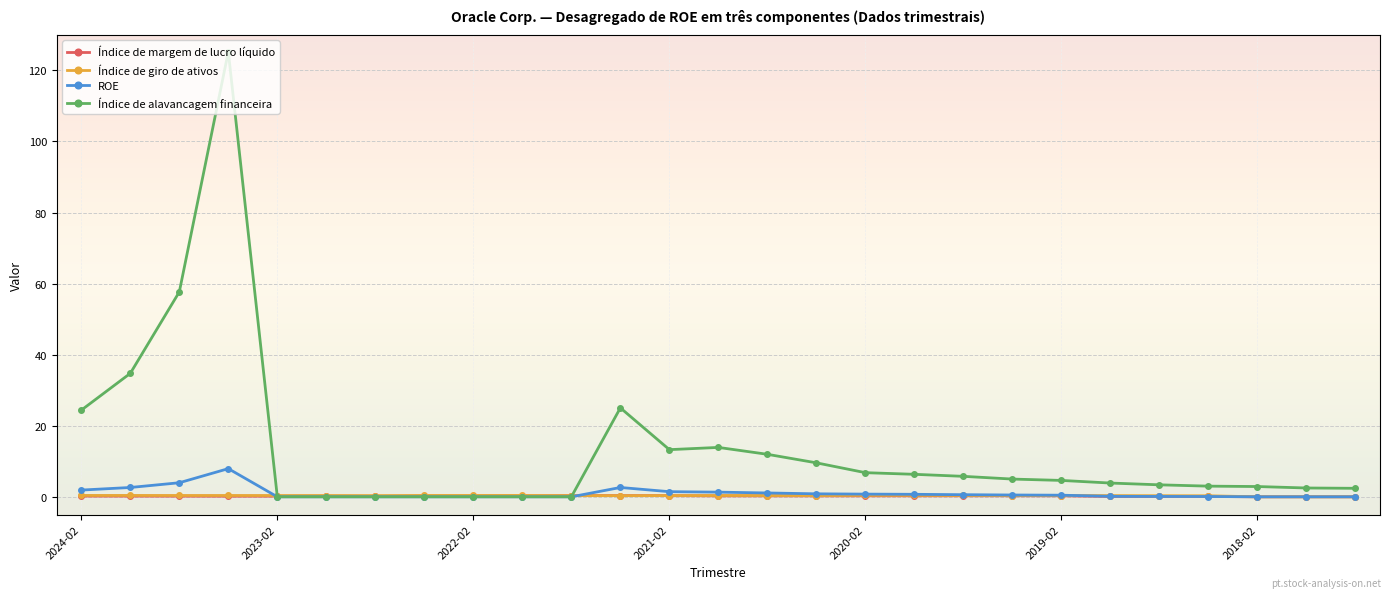

Which series has the widest spread of values?

Índice de alavancagem financeira